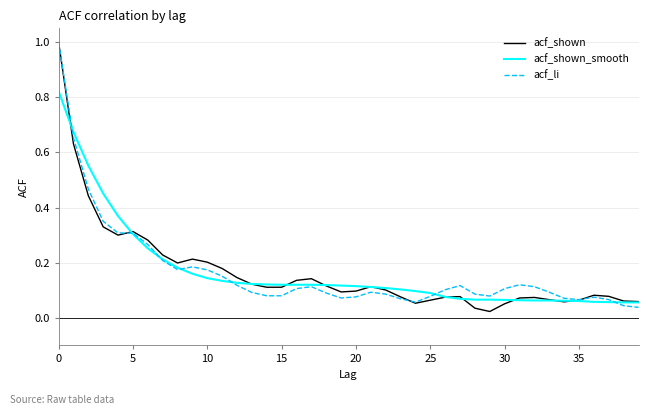

How many intersections are there between acf_li and acf_shown_smooth?

7